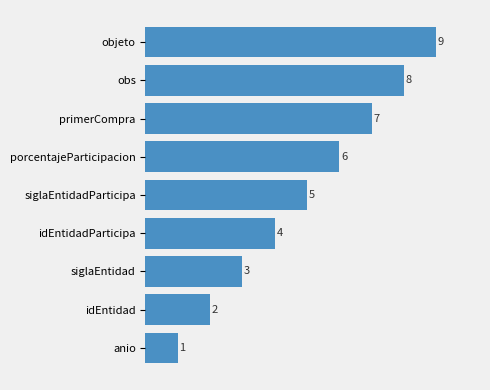

What value does the data have at siglaEntidadParticipa?

5